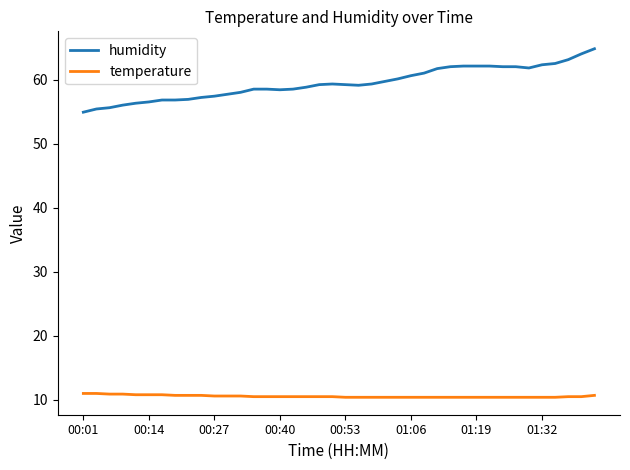

Which series has the largest total across all categories?

humidity